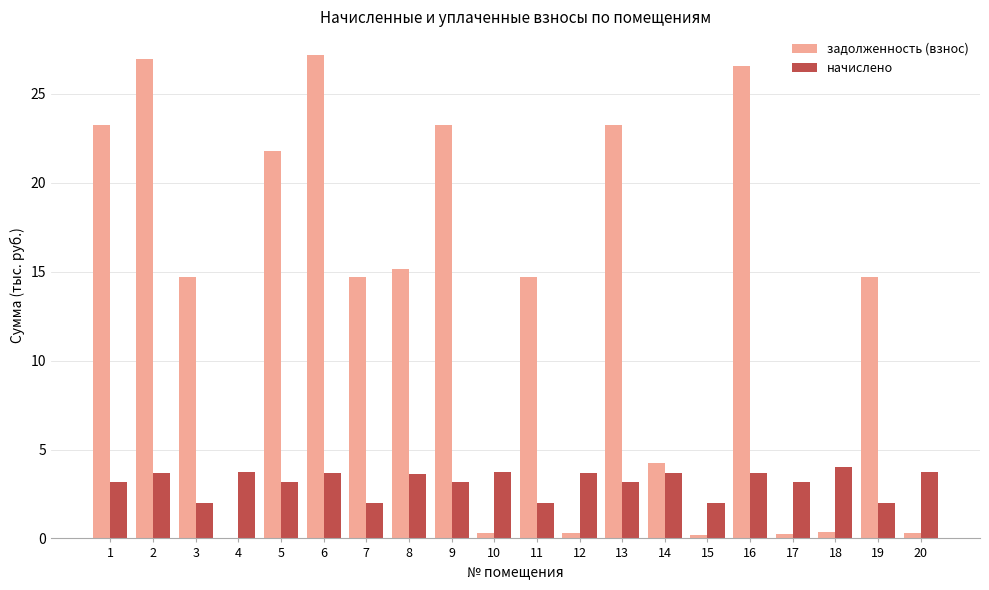

The задолженность (взнос) series shows 14.7 at 19. True or false?

True